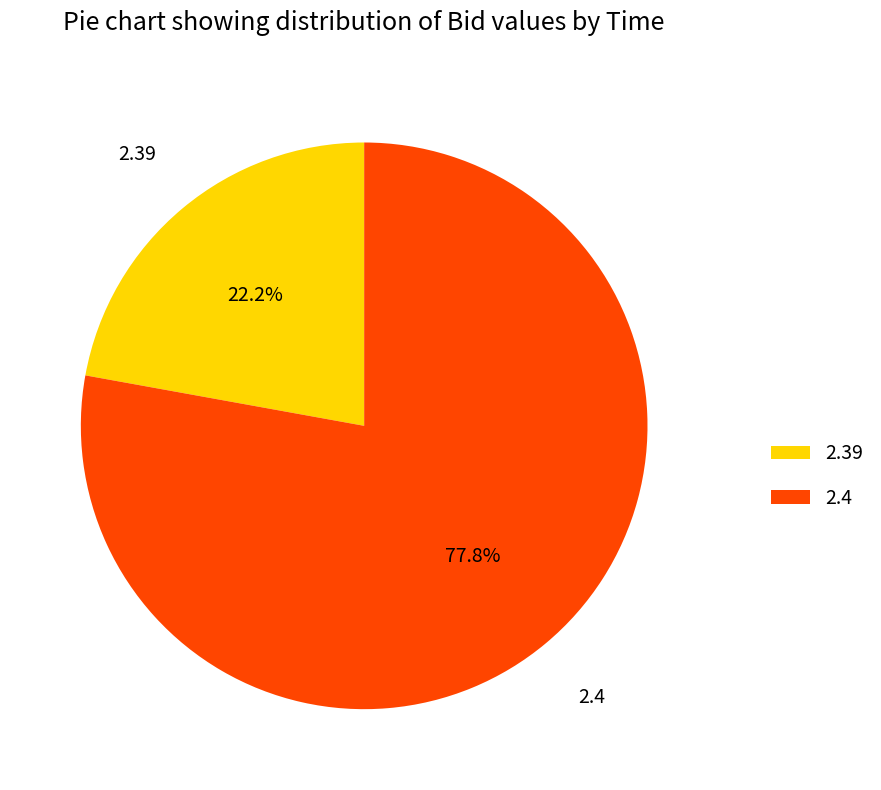

Count the number of slices in the pie.

2